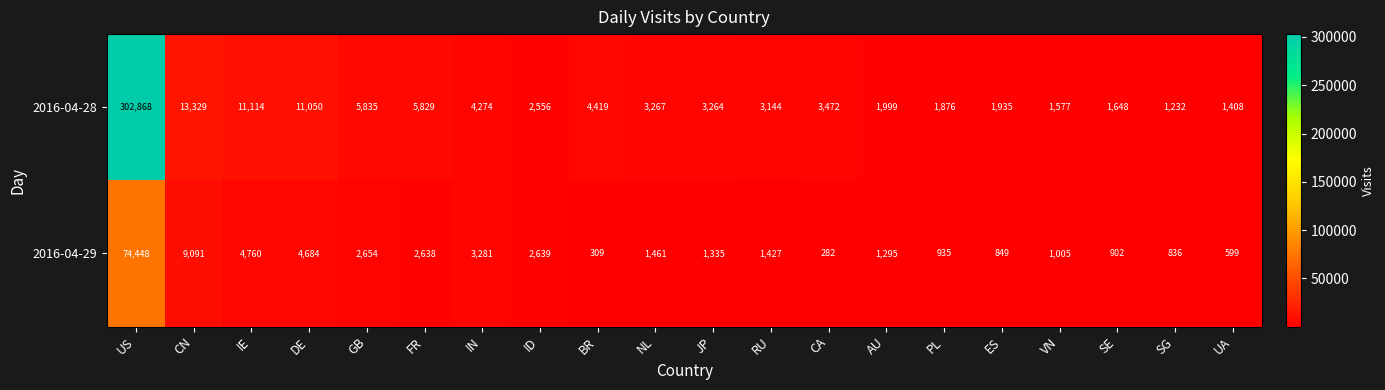

True or false: 2016-04-28 has a value of 4419 at BR.

True